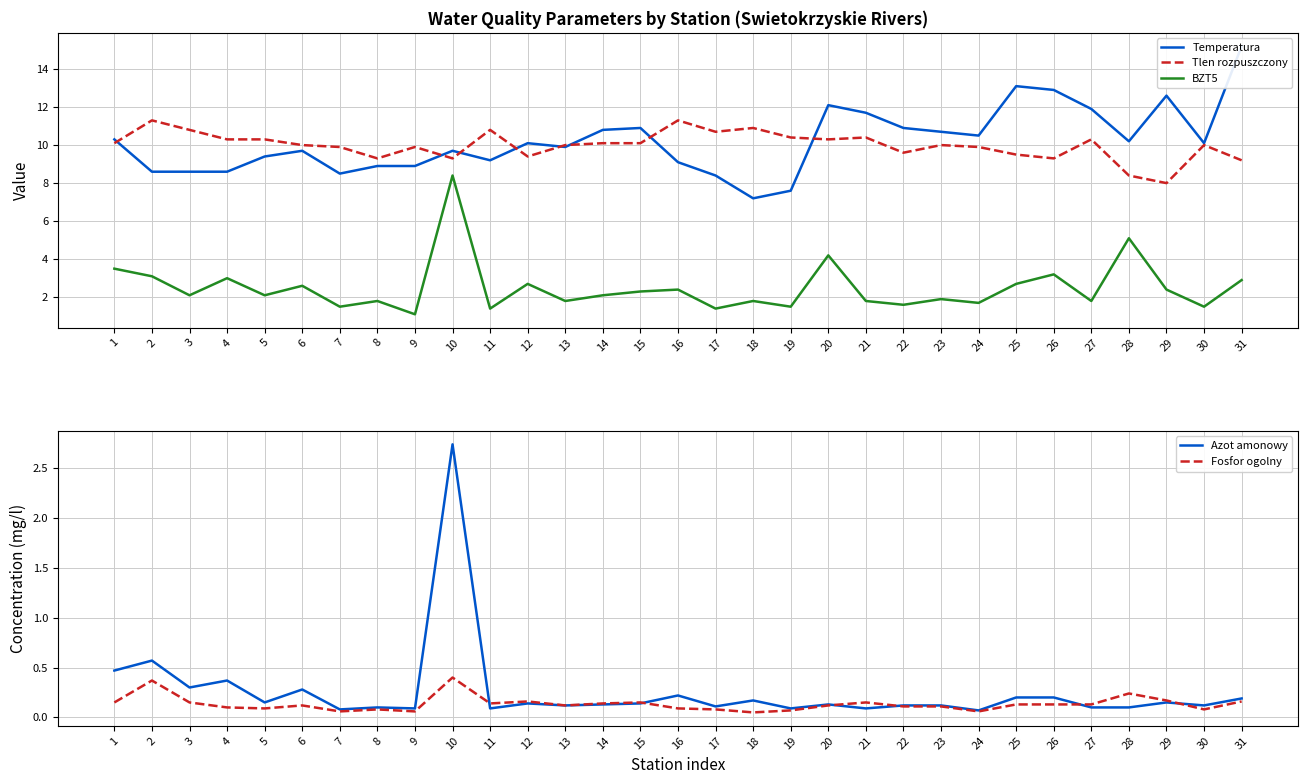

Count the Fosfor ogolny values in the range 0 to 1.

31